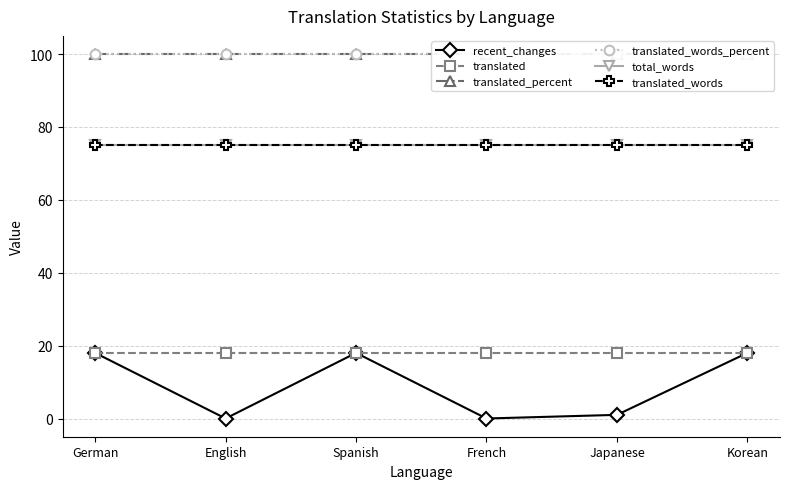

Reading left to right, extract all data points from this chart.

recent_changes: German=18	English=0	Spanish=18	French=0	Japanese=1	Korean=18
translated: German=18	English=18	Spanish=18	French=18	Japanese=18	Korean=18
translated_percent: German=100	English=100	Spanish=100	French=100	Japanese=100	Korean=100
translated_words_percent: German=100	English=100	Spanish=100	French=100	Japanese=100	Korean=100
total_words: German=75	English=75	Spanish=75	French=75	Japanese=75	Korean=75
translated_words: German=75	English=75	Spanish=75	French=75	Japanese=75	Korean=75